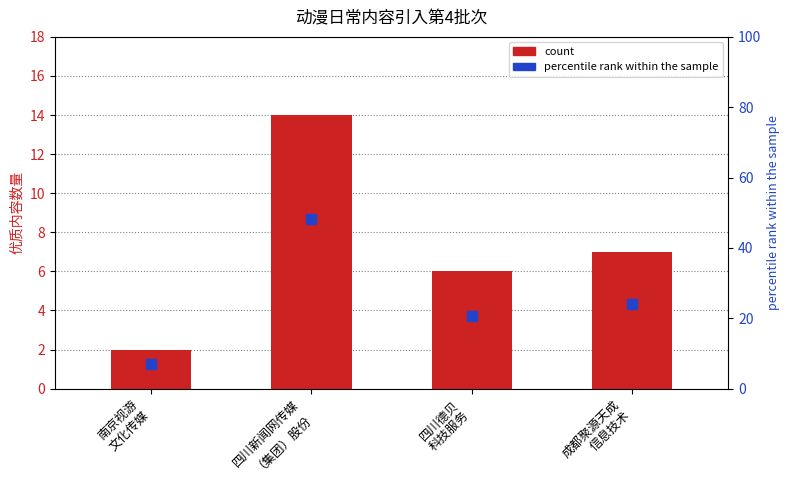

Count the number of values greater than 7.

1